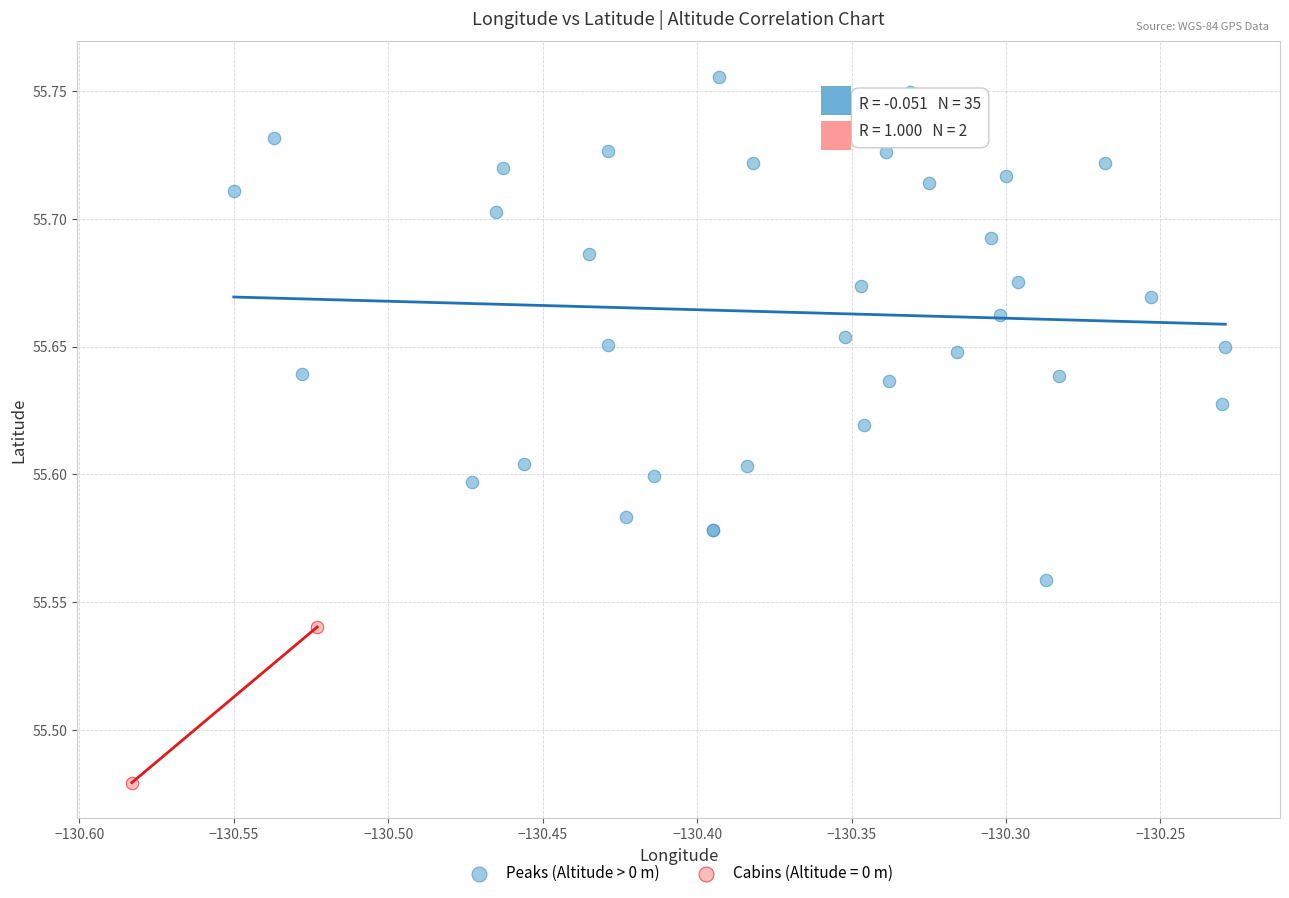

What are all the series names shown in the legend?

Peaks (Altitude > 0 m), Cabins (Altitude = 0 m)